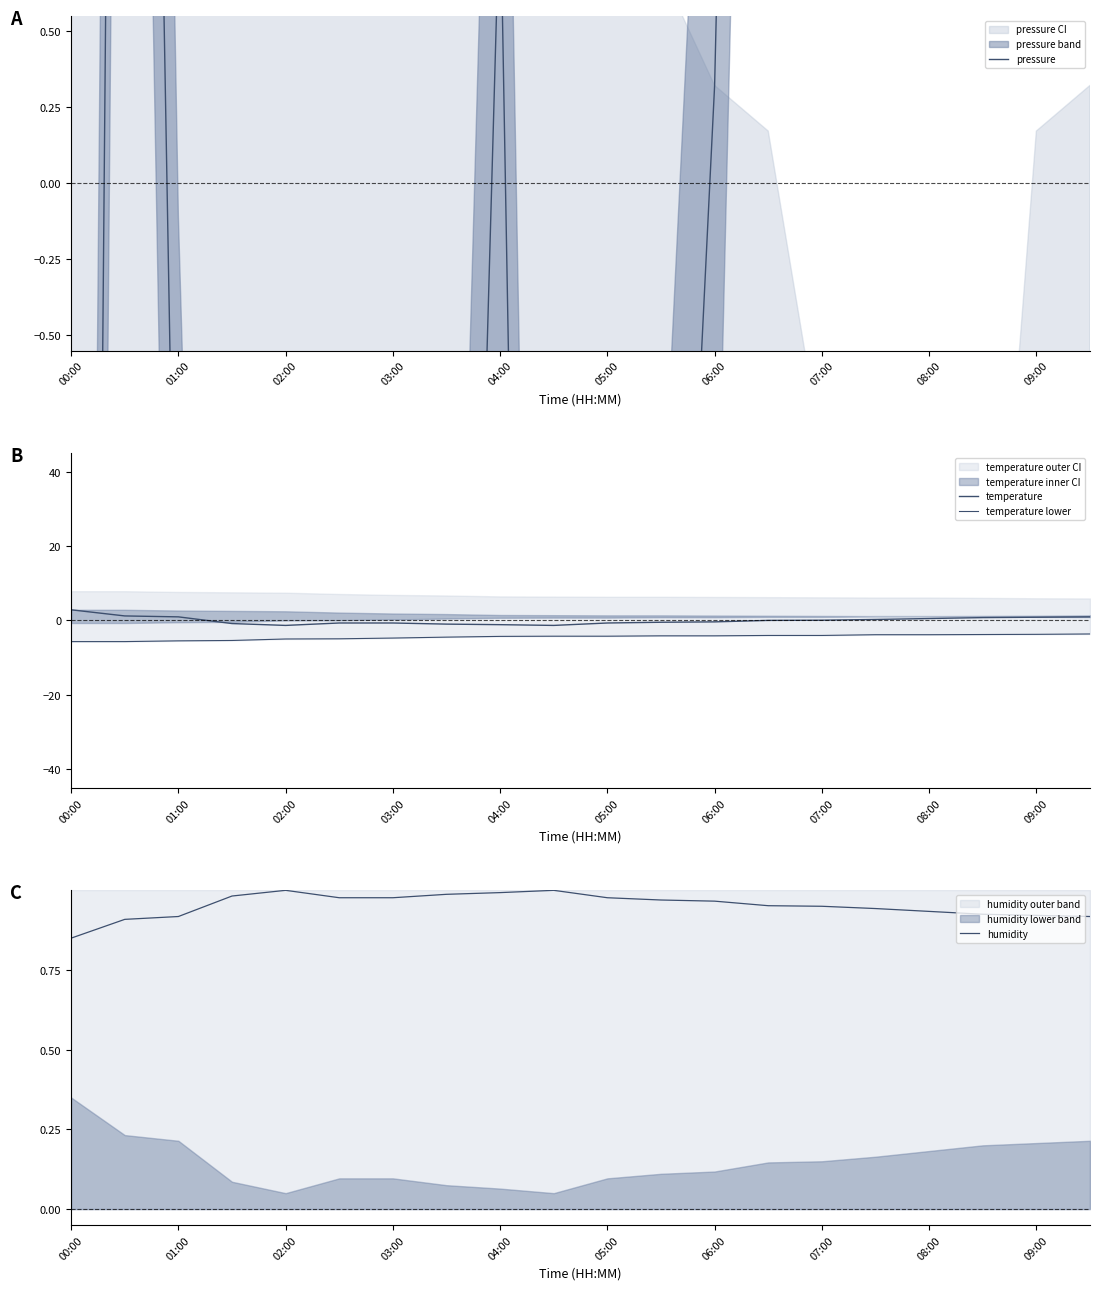

The humidity series shows 1.5 at 06:00. True or false?

False